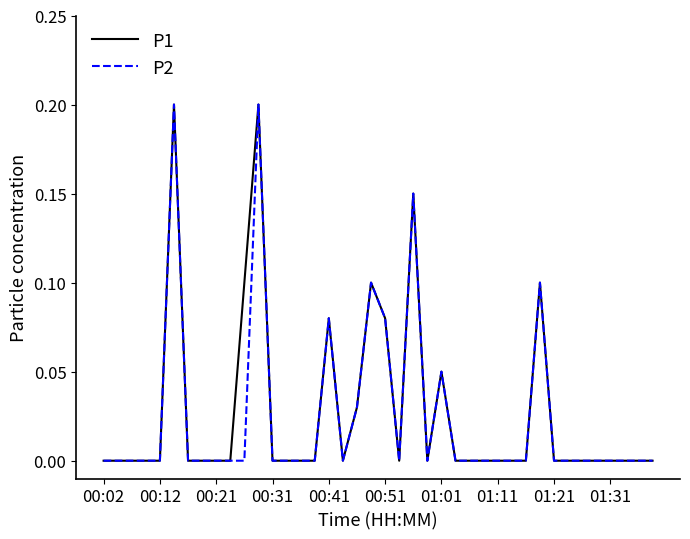

True or false: P1 and P2 intersect in this chart.

False